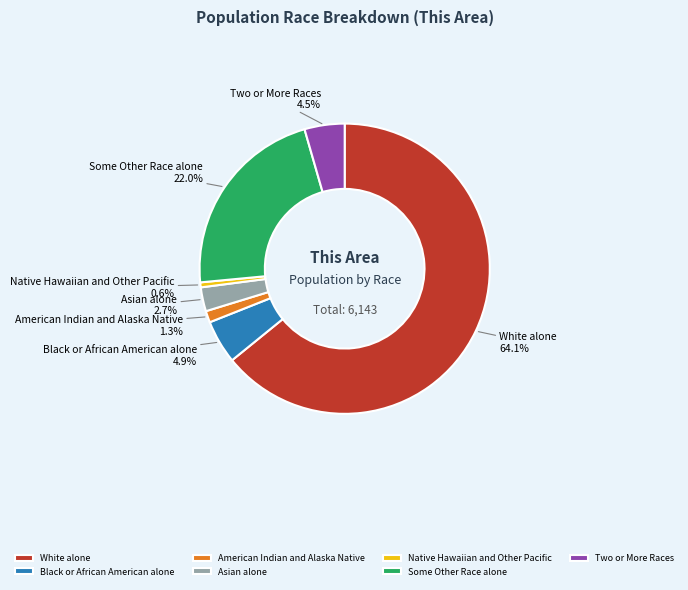

Which has a higher value, Some Other Race alone or White alone?

White alone